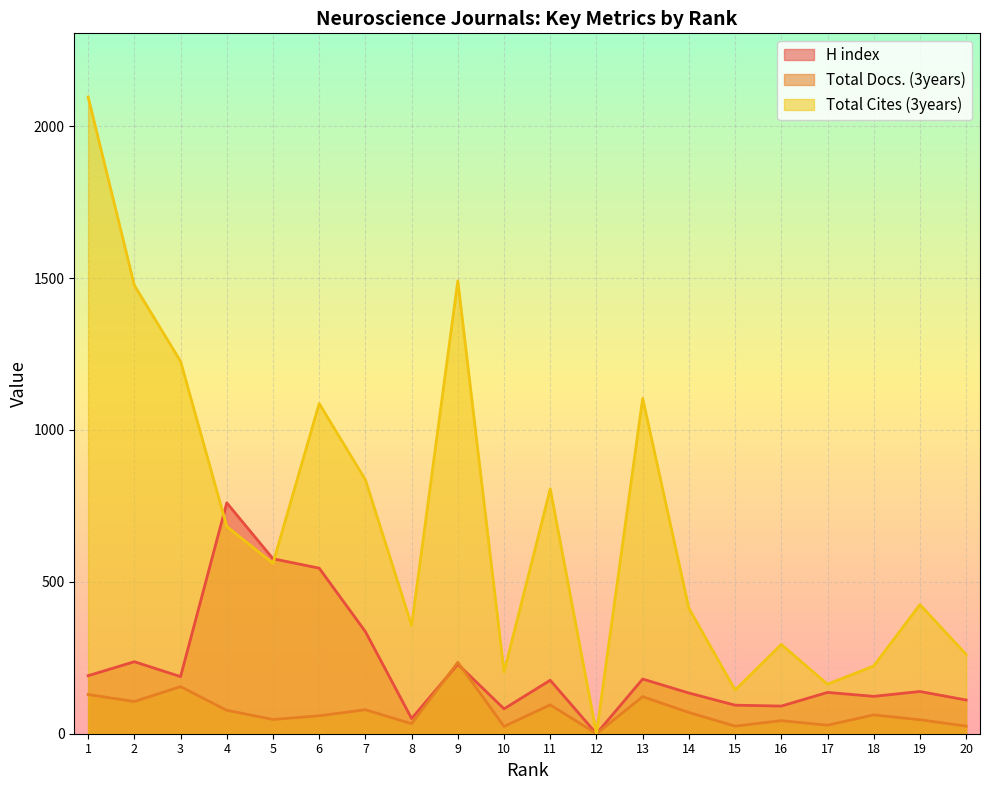

What is the value of the Total Docs. (3years) point at the 8th from the left?

33